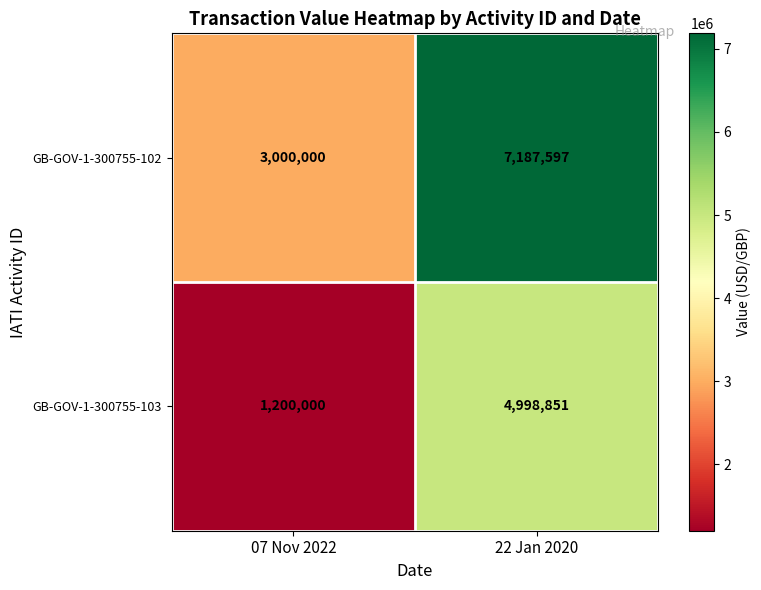

What is the maximum value shown in the chart?

7187597